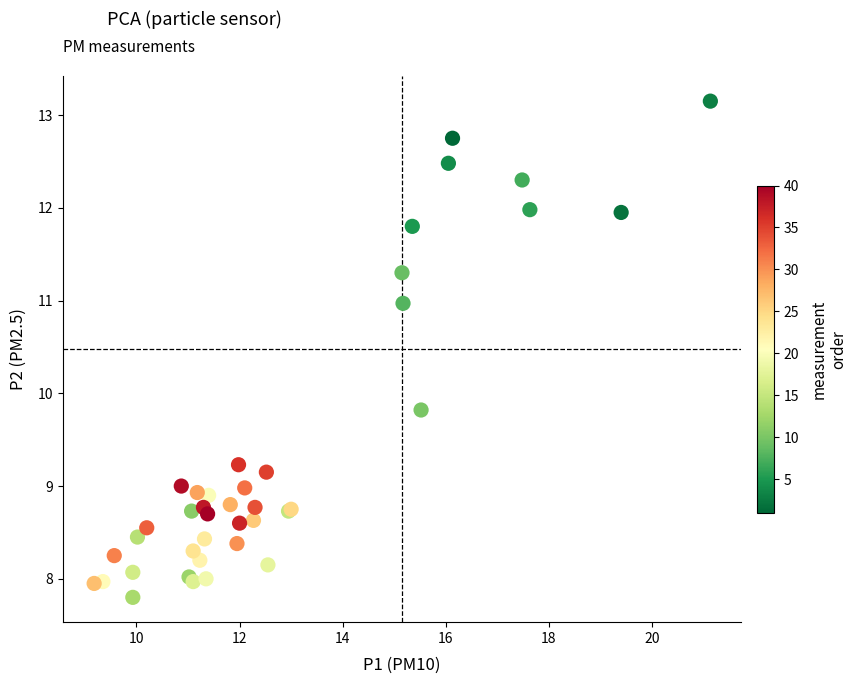

What Y value in the scatter plot is closest to 10?

9.8